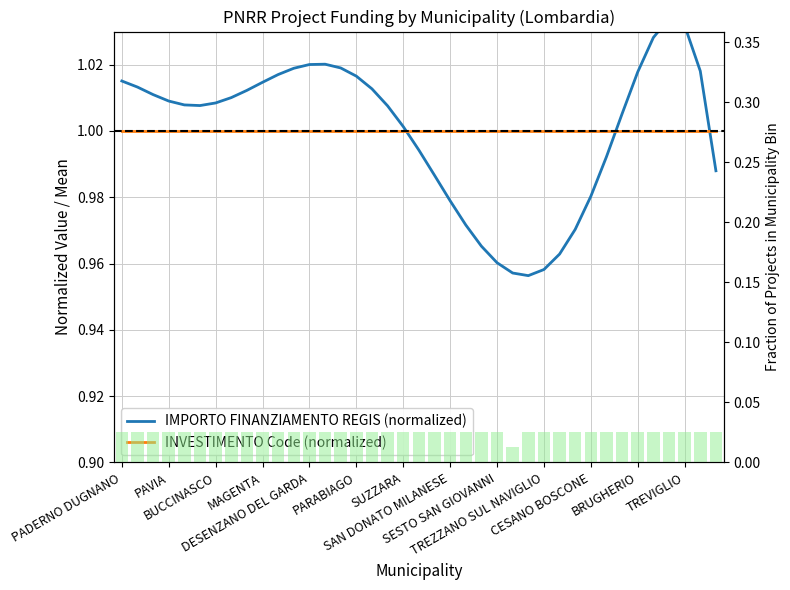

Count the Fraction per Municipality values in the range 0 to 1.

39